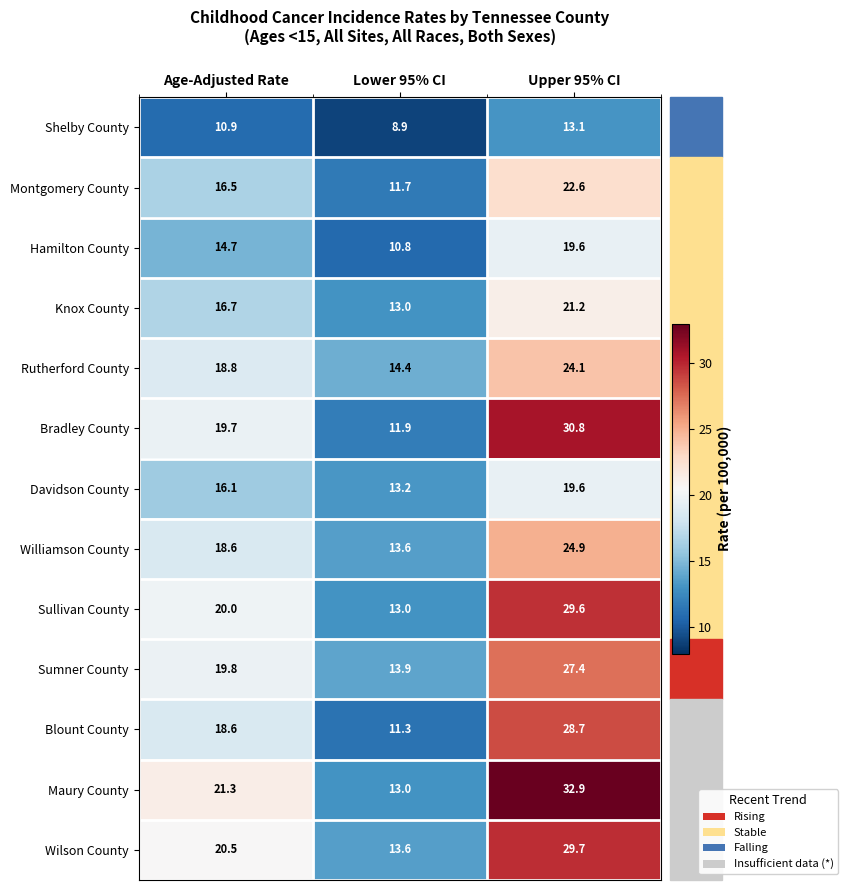

The Knox County series shows 7.2 at Upper 95% CI. True or false?

False